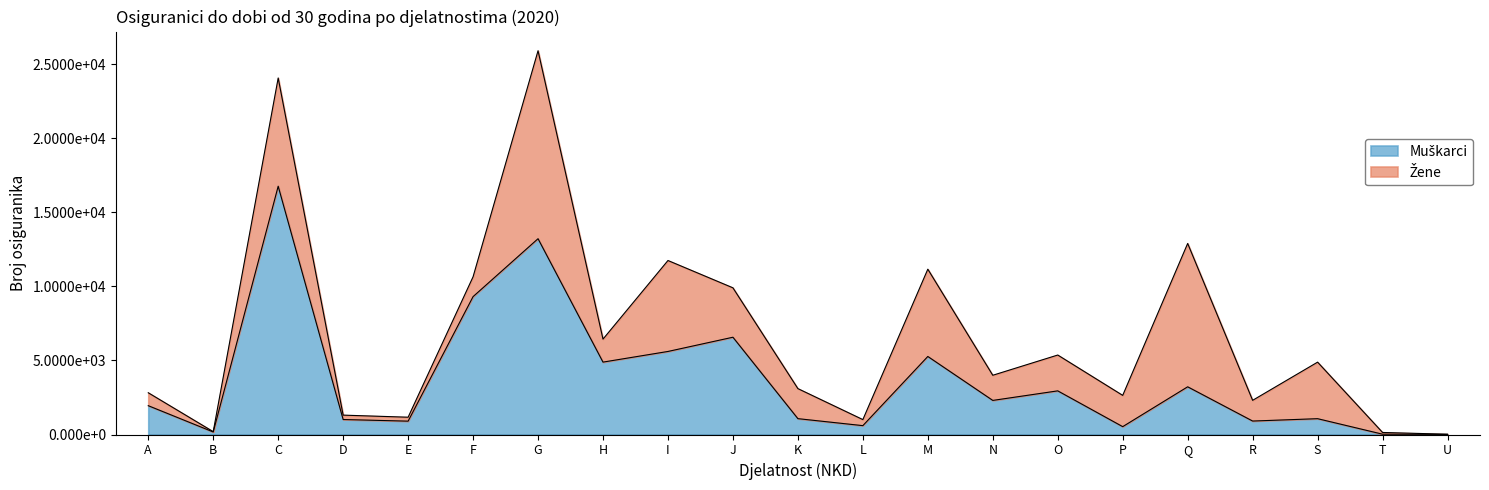

What is the value of the 9th point from the left?

5606